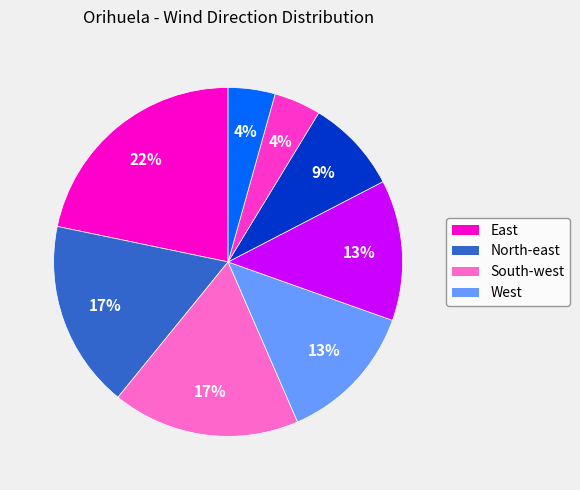

Does any single category account for the majority?

No